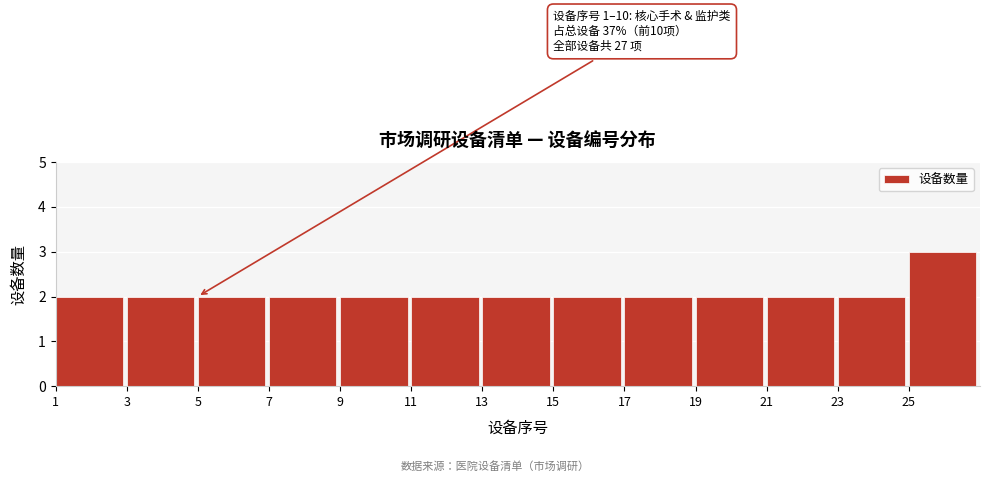

Which range on the x-axis has the tallest bar?

25 to 27